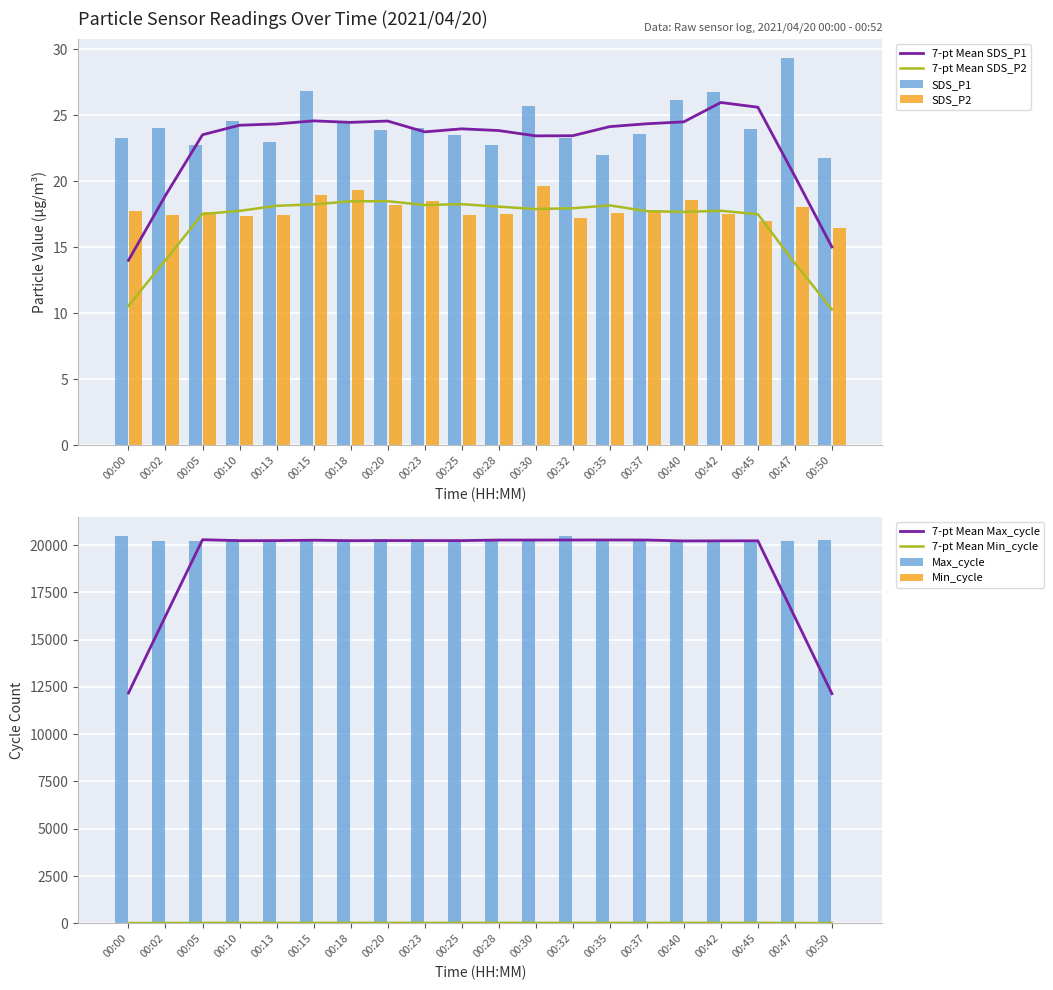

What is the sum of all SDS_P2 values?

357.1